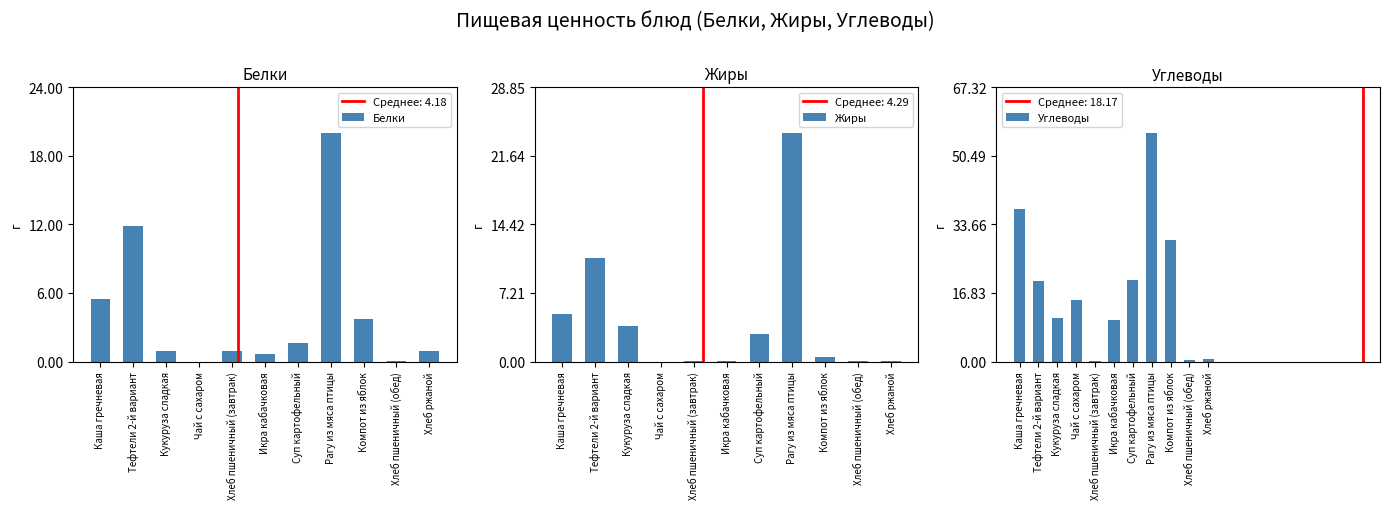

What is the sum of the Жиры values at Кукуруза сладкая and Икра кабачковая?

3.8